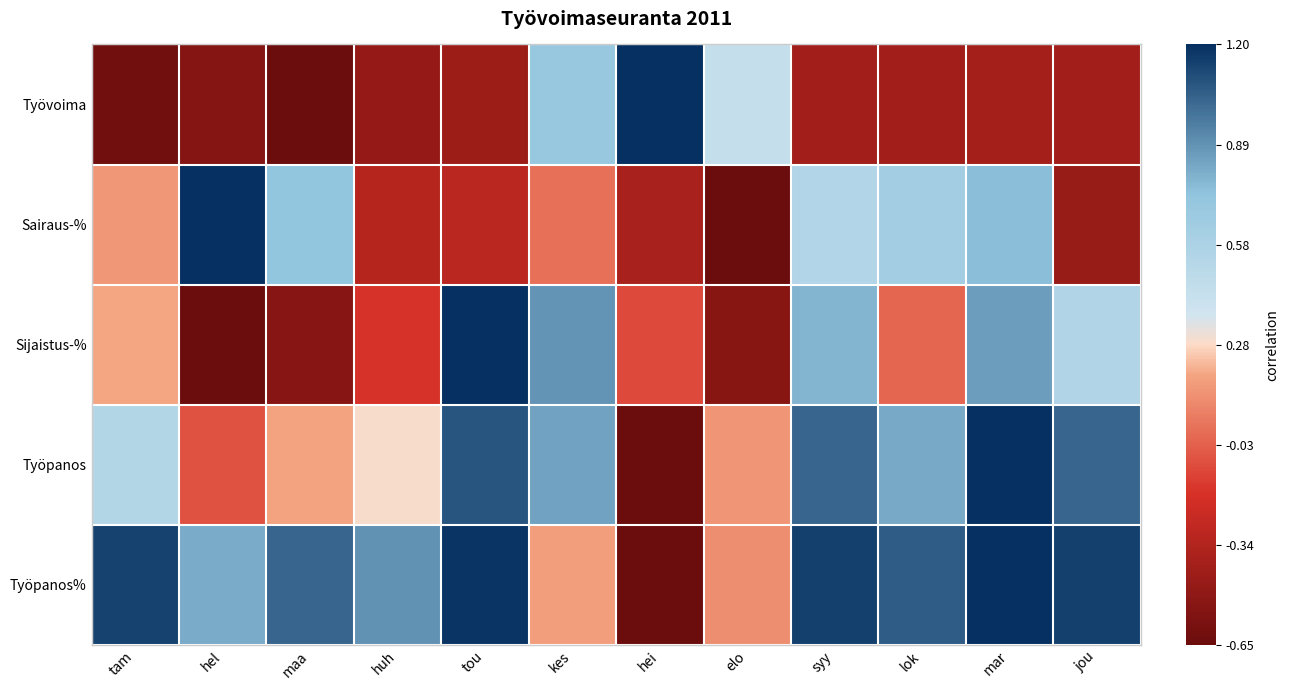

At how many categories does at least one series exceed 0?

12